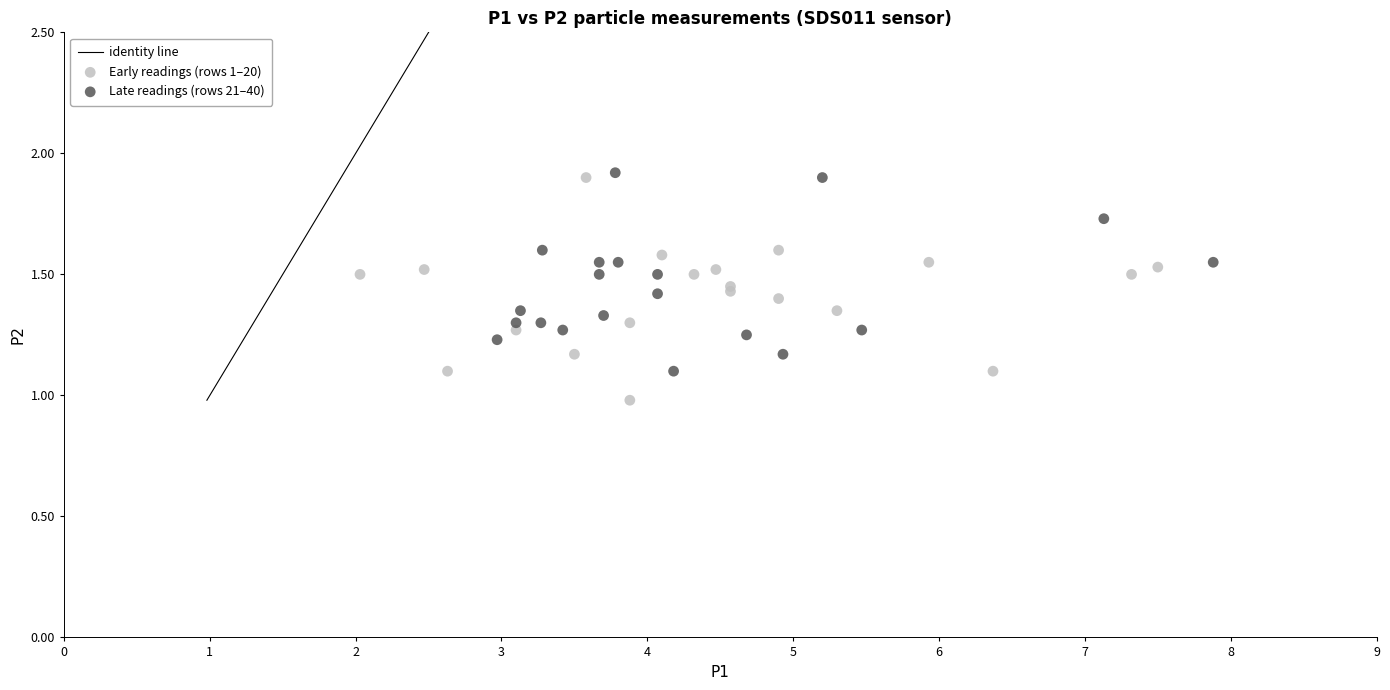

Which series contains the lowest Y value?

Early readings (rows 1–20)